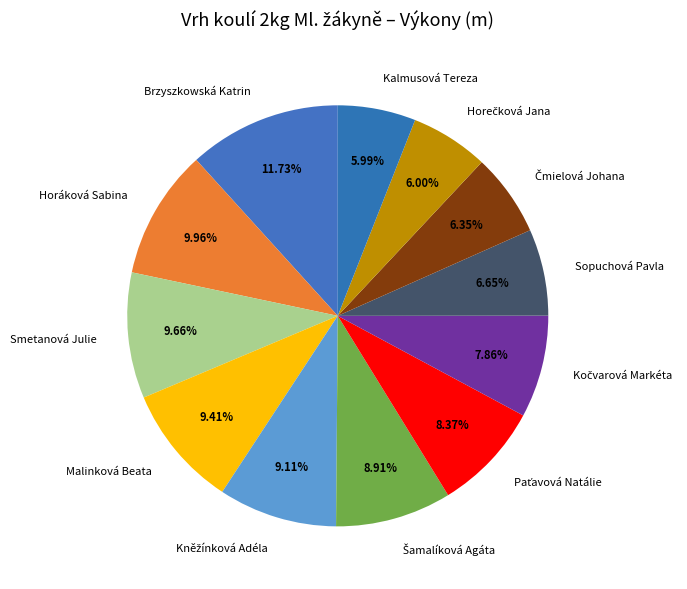

Does Smetanová Julie represent more than half of the total?

No